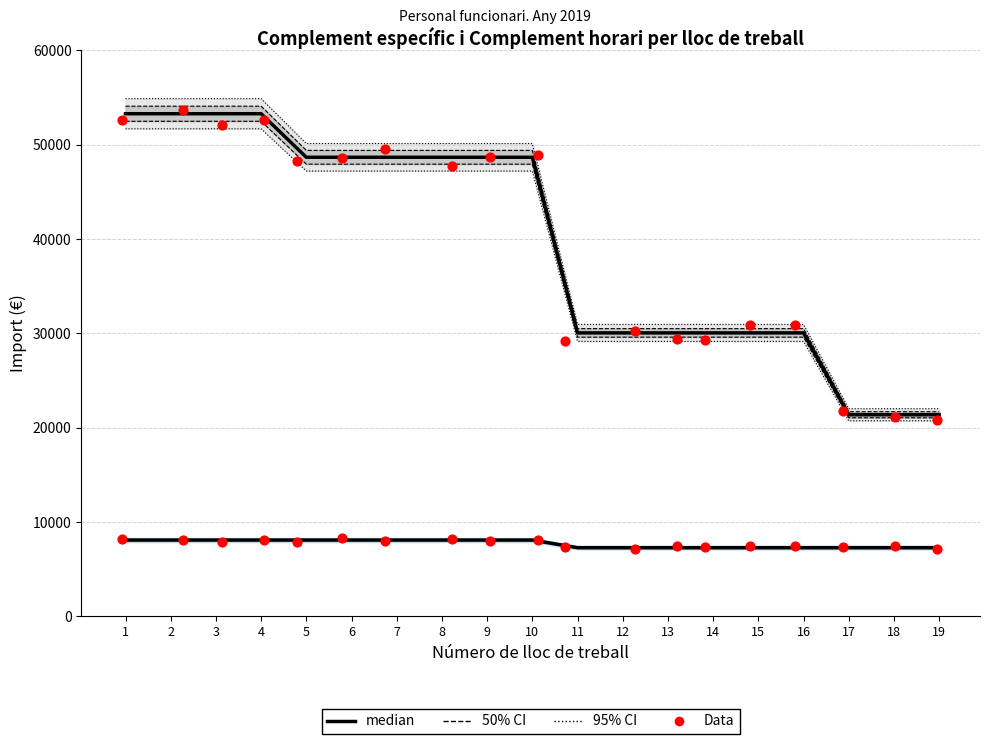

What is the total value across all series at 7?

106287.8